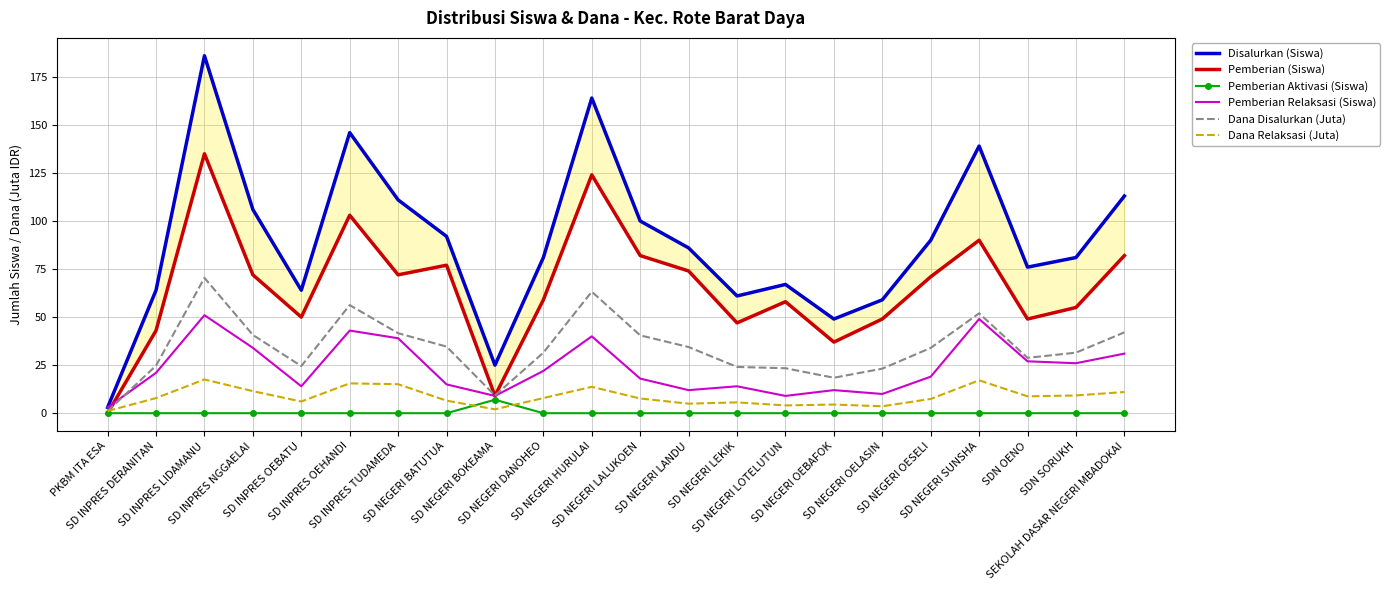

How many data points in Dana Disalurkan (Juta) are above 33?

11